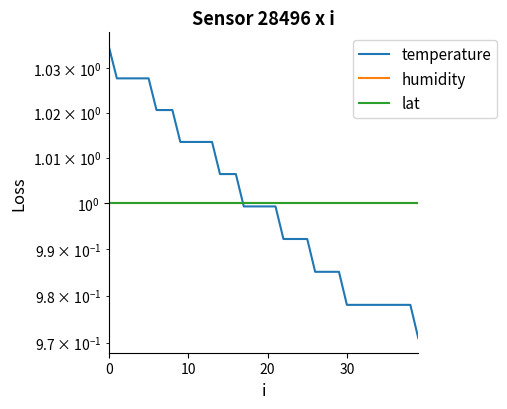

The value of lat at 39 is 1.0. True or false?

True